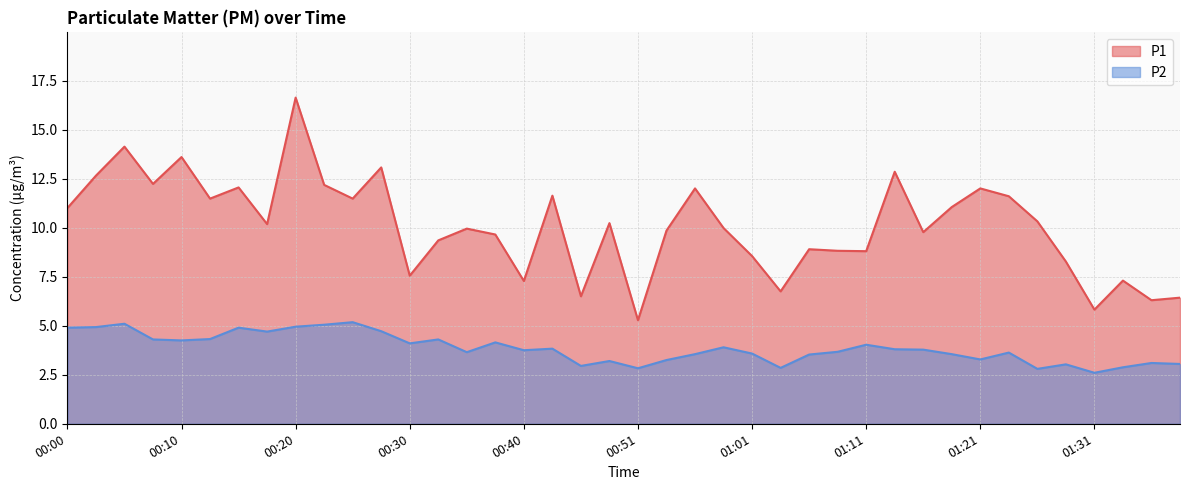

What is the value of the P2 point at the 11th from the left?

5.2